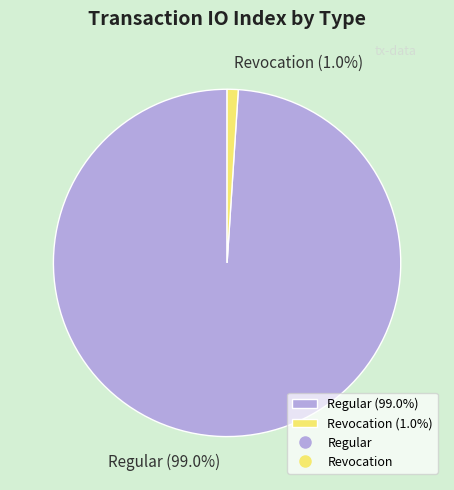

To the nearest percent, what is the difference between the largest and smallest slice percentages?

98%